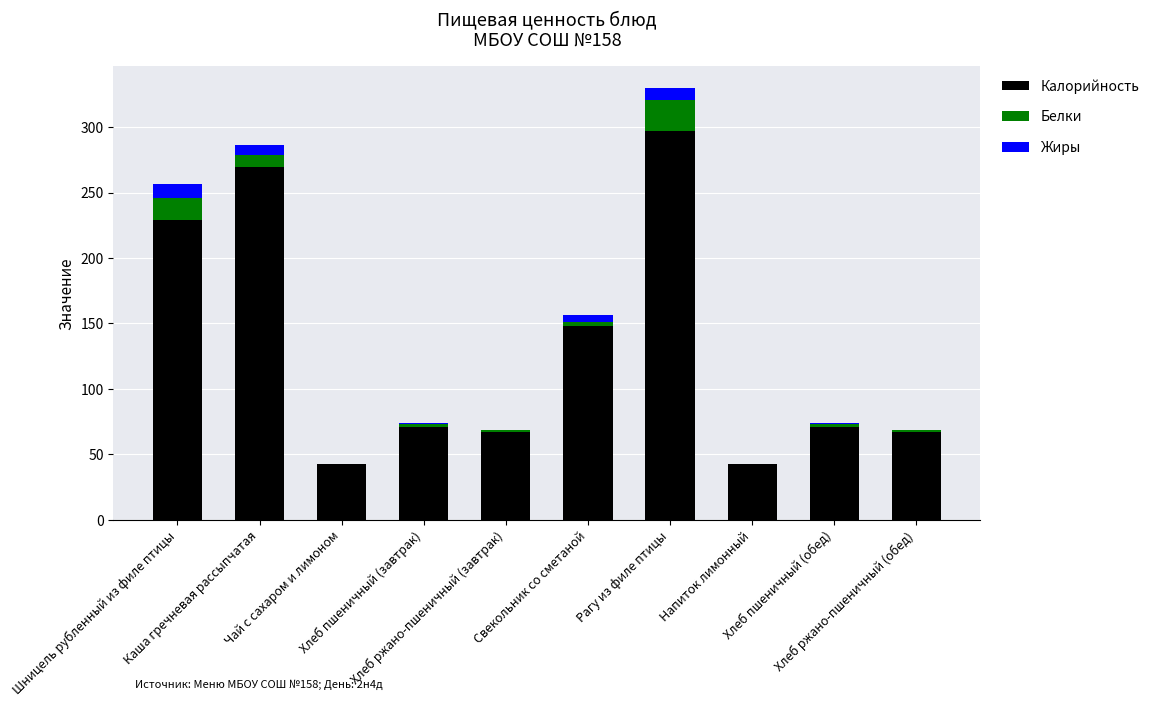

What is the maximum value for Калорийность?

297.0